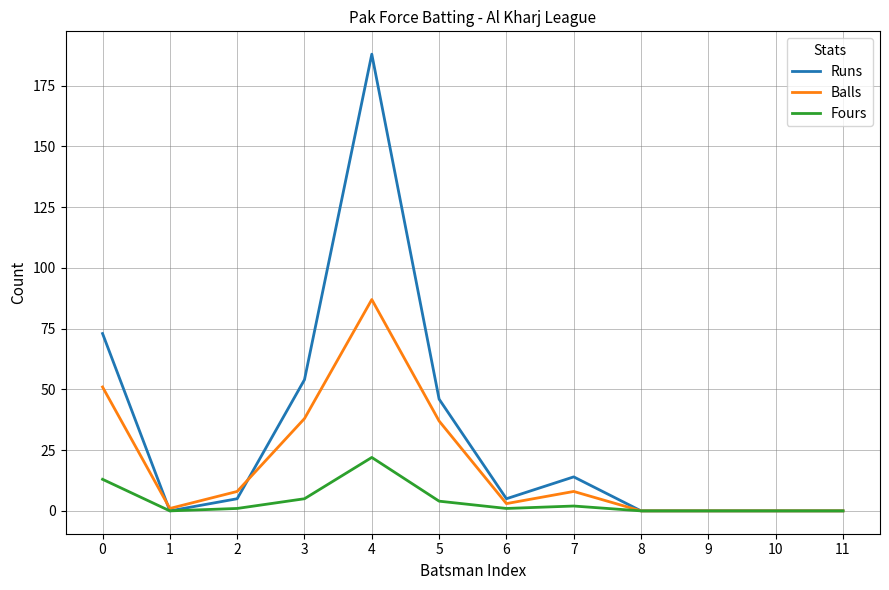

Does the chart display data point markers on the line(s)?

No